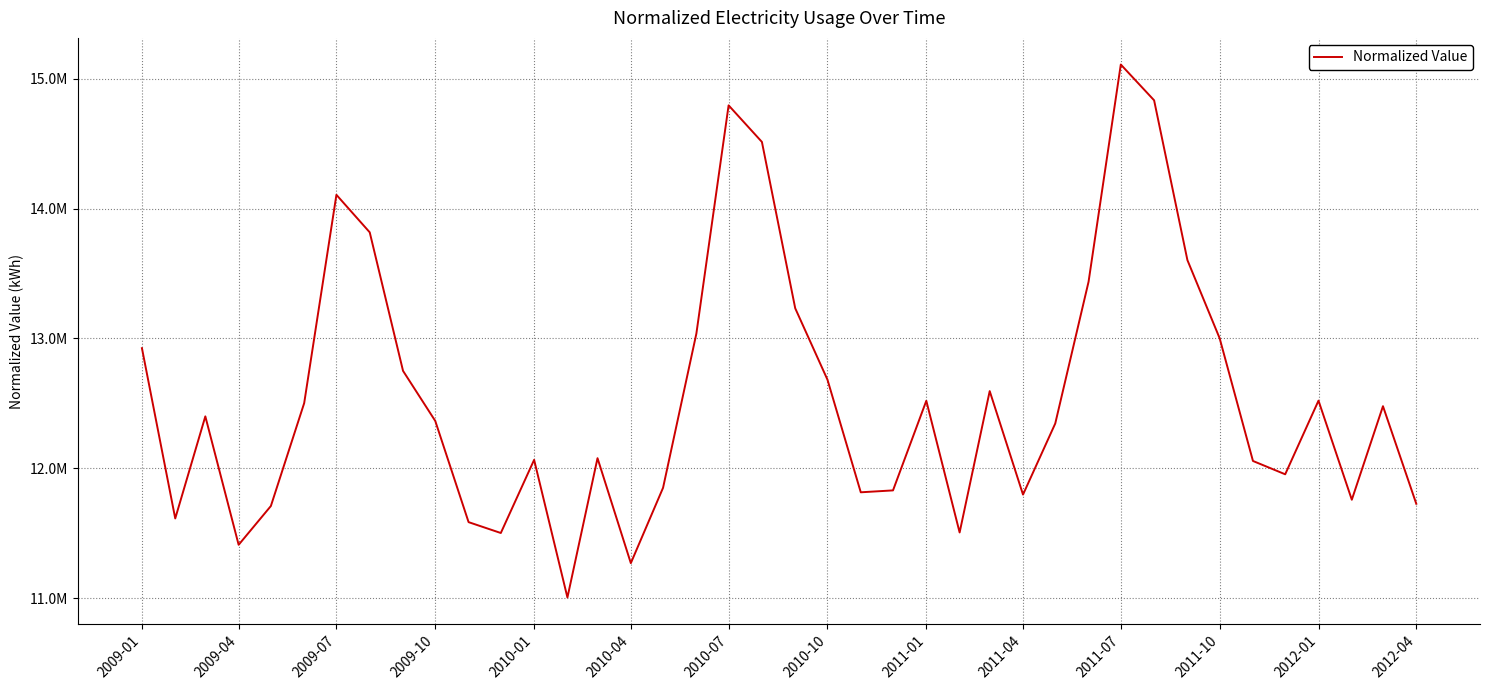

True or false: the data has more than 2 interior local peaks.

True